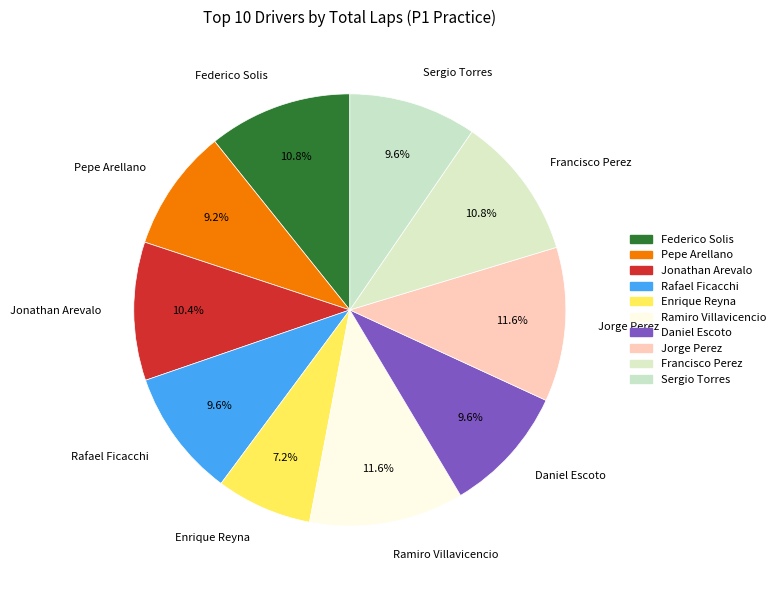

Count the number of slices in the pie.

10